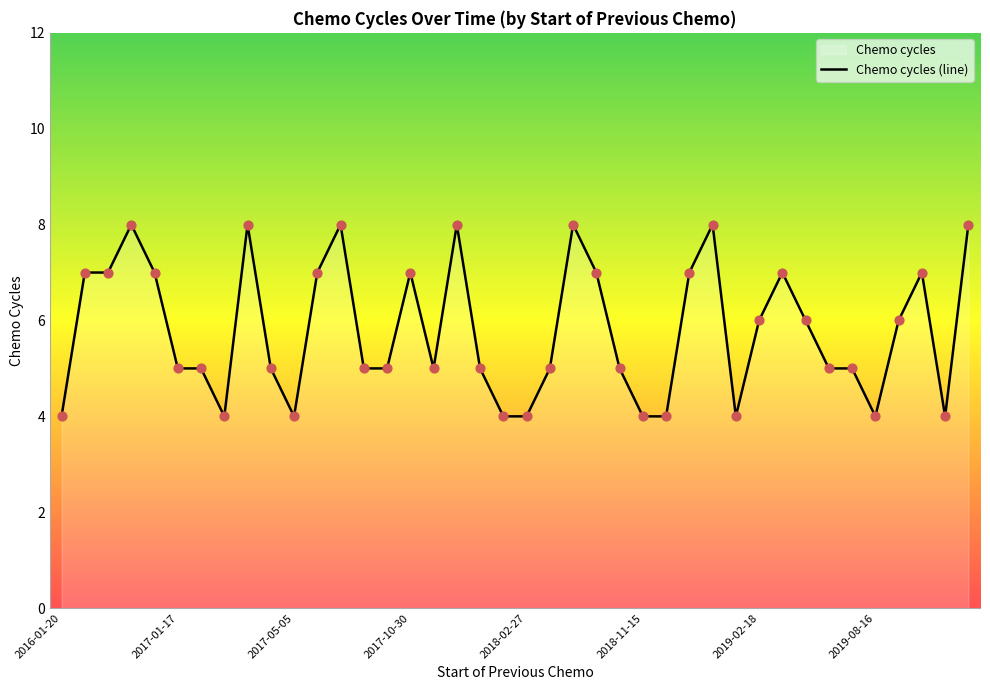

What is the ratio of the value at 22 to the value at 34?

1.6